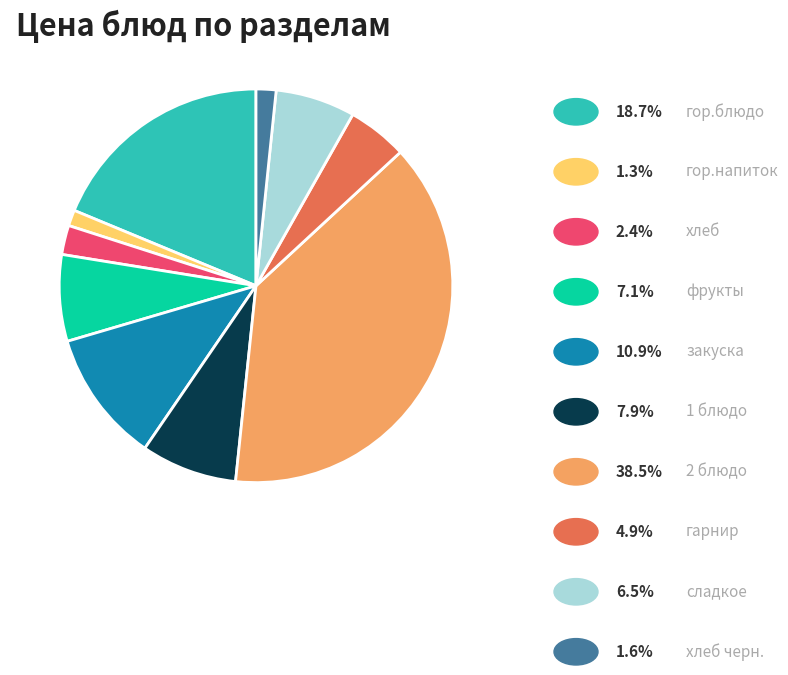

Is there a majority slice in this chart?

No